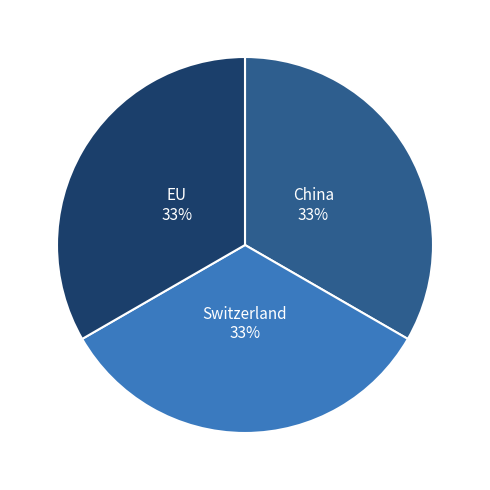

How many segments does this pie chart have?

3